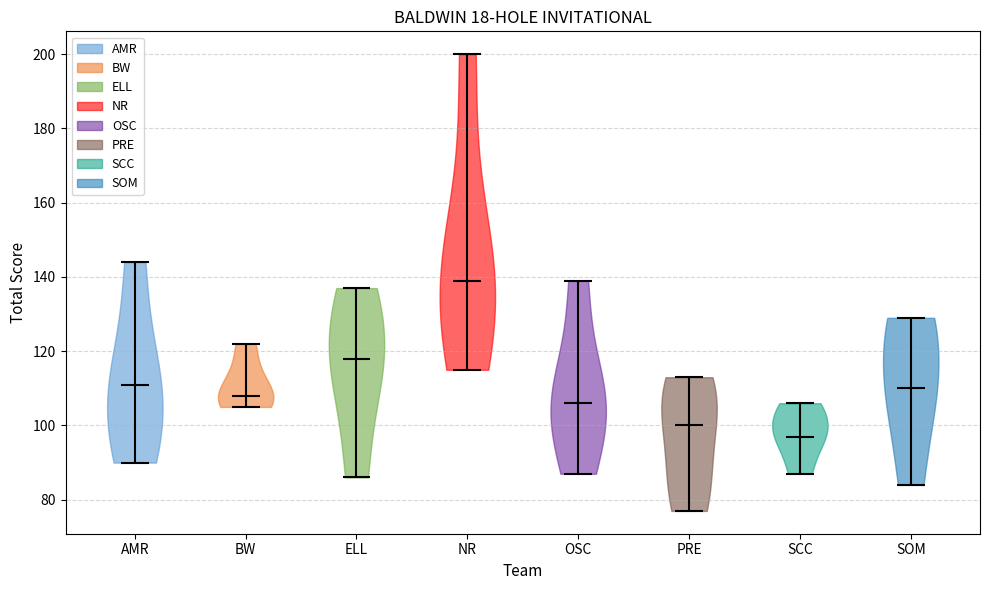

What is the lowest point the violin for AMR reaches on the y-axis? The values are not printed on the chart, so give them approximately, as read against the axis.

90